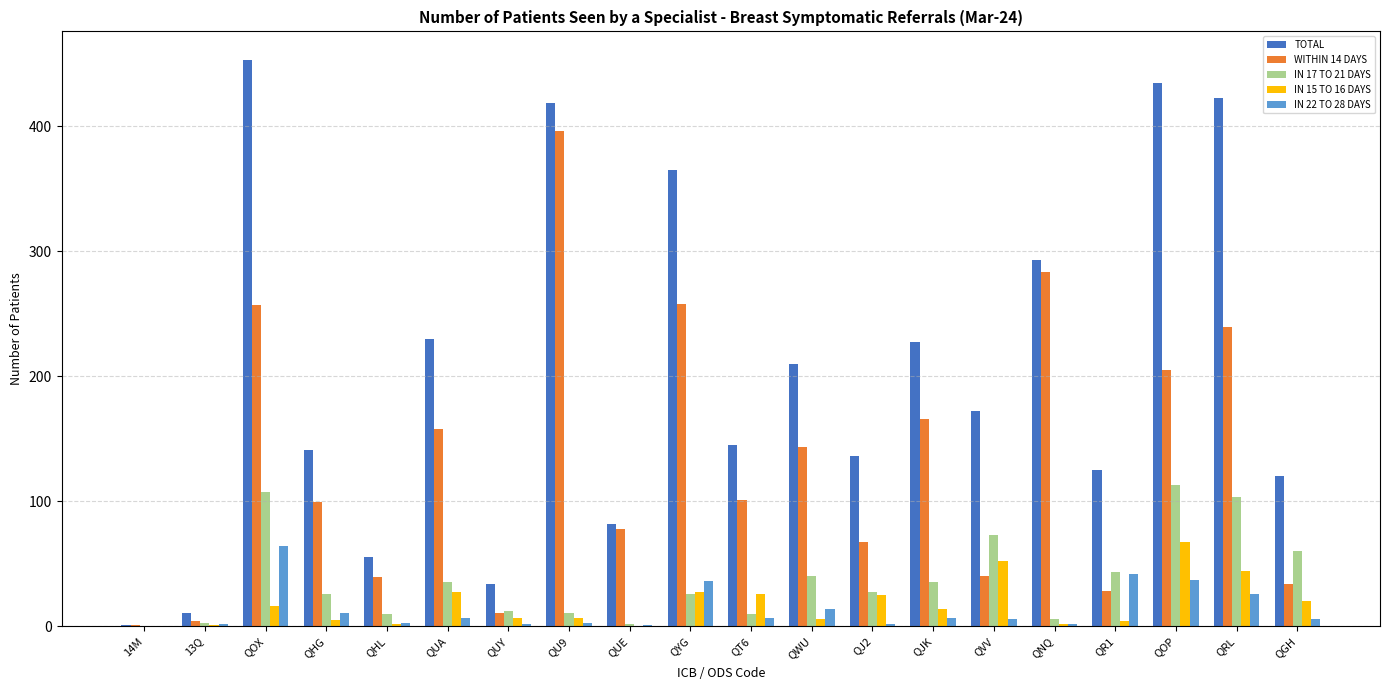

Is the value of IN 15 TO 16 DAYS at QNQ greater than the value of WITHIN 14 DAYS at QUE?

No